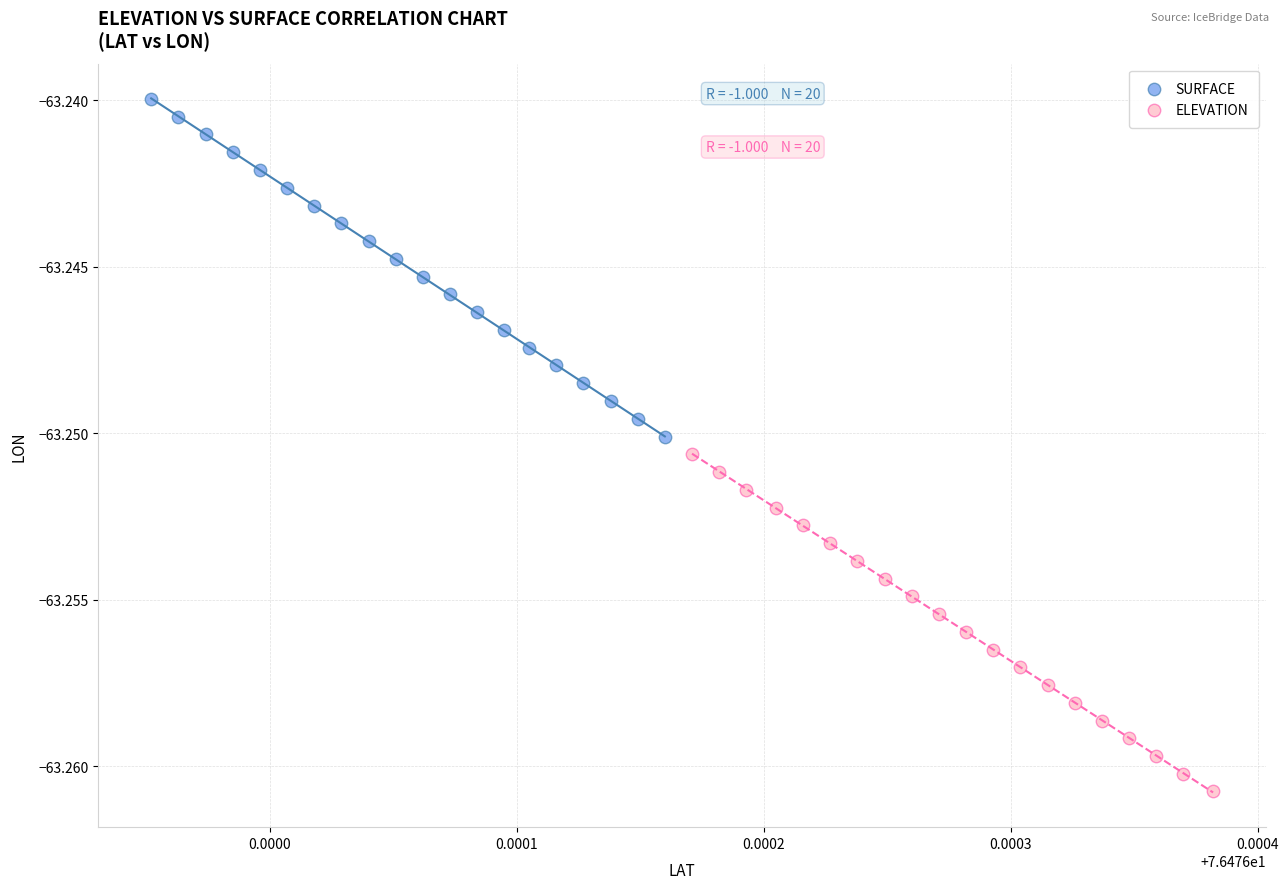

Which series reaches the maximum Y coordinate?

SURFACE